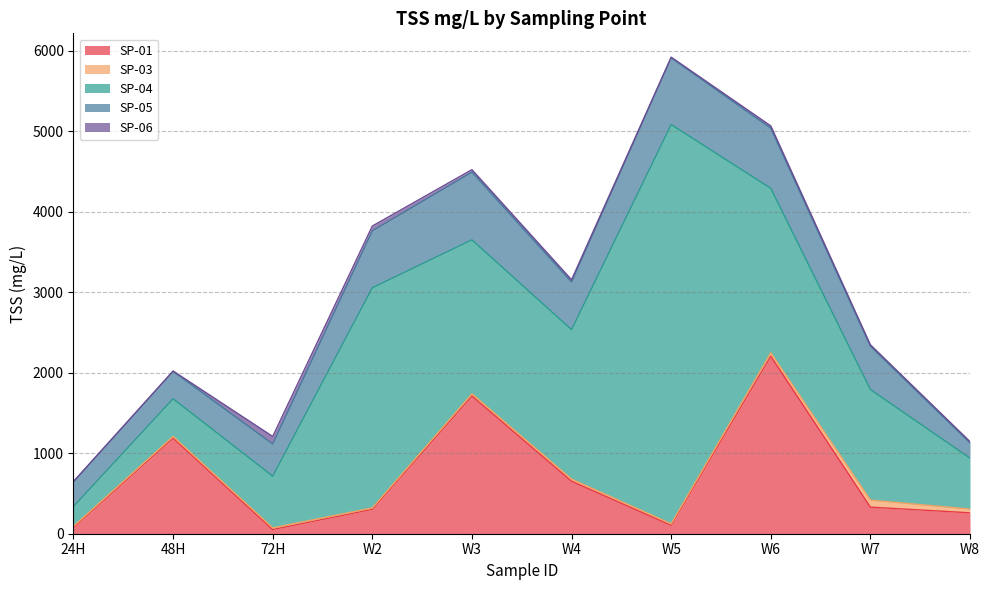

Where is the first local minimum for SP-01?

72H